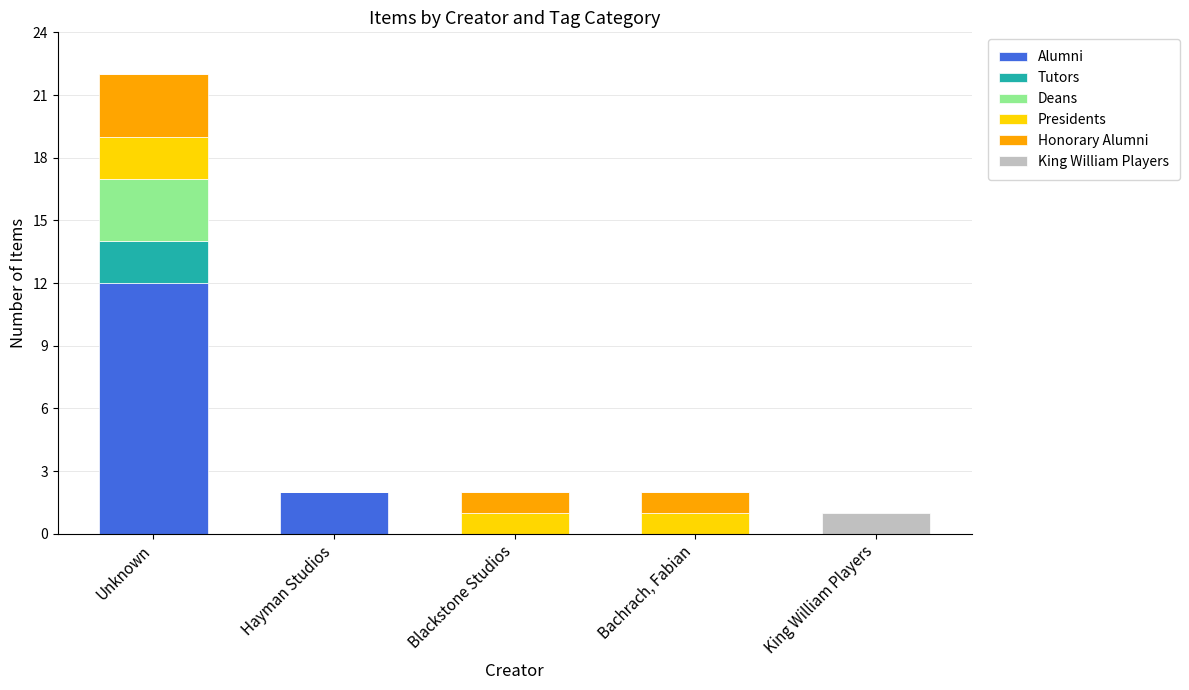

At which category is the sum across all series the highest?

Unknown